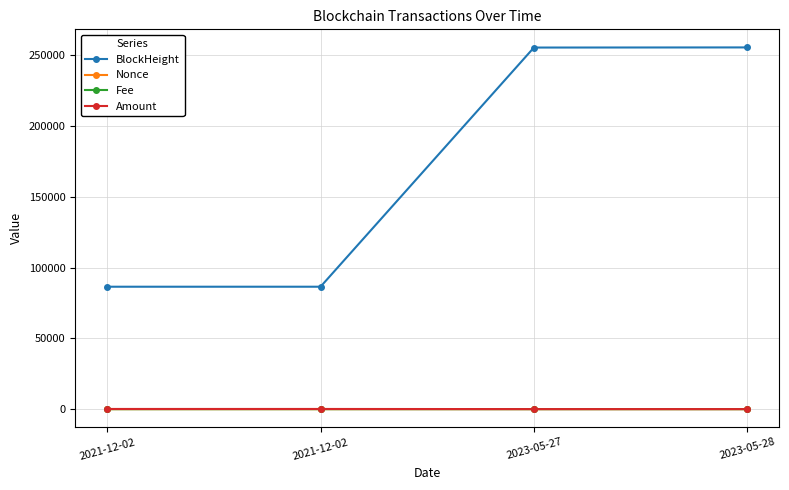

How many values in the Nonce series are below 4?

2